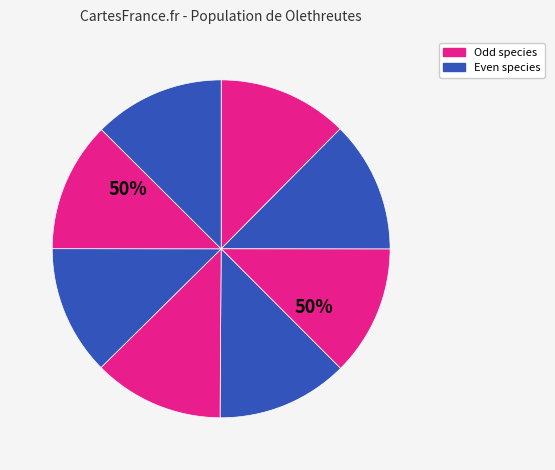

How many segments does this pie chart have?

8